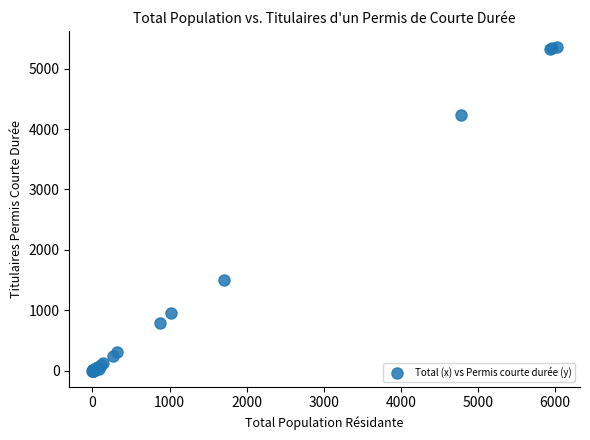

What Y value in the scatter plot is closest to 2679?

1499